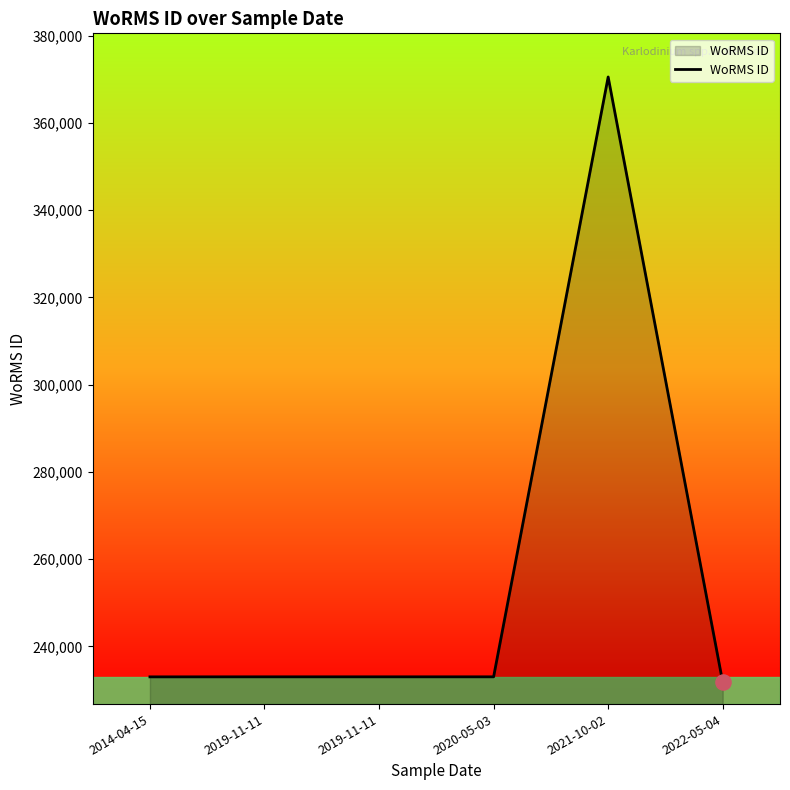

Approximately how many times larger is the value at 2014-04-15 compared to 2020-05-03?

1.0